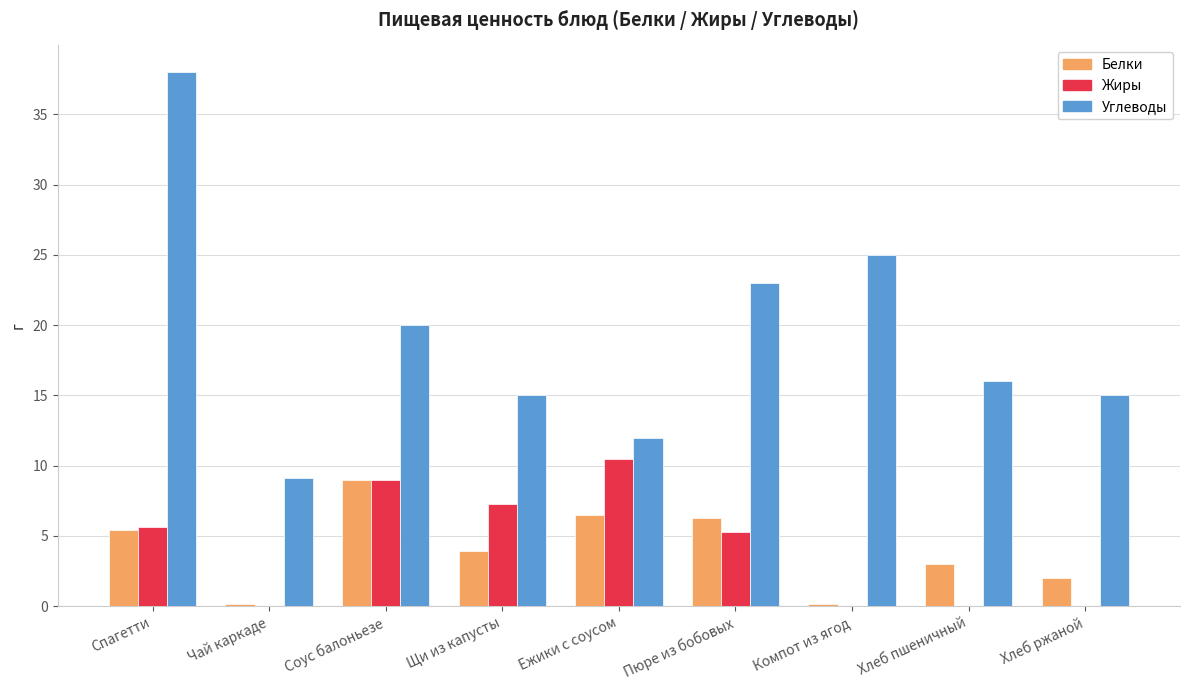

How many series are shown in this chart?

3